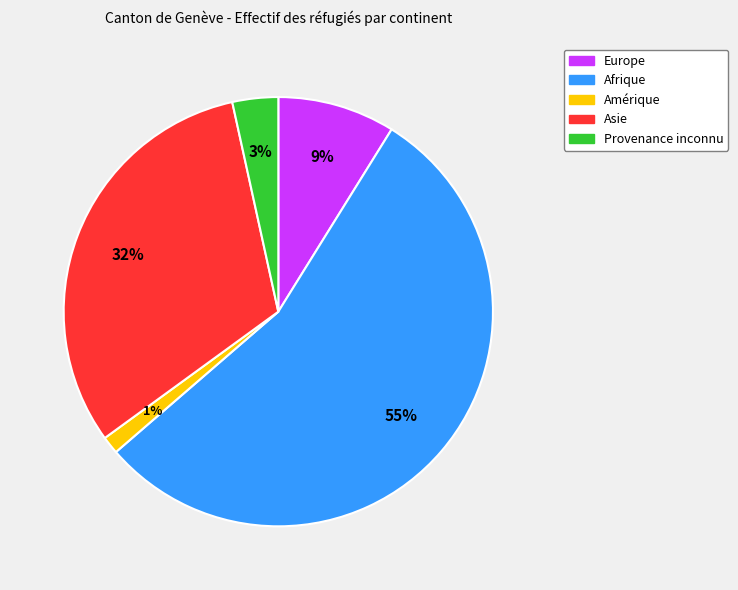

Is there a majority slice in this chart?

Yes